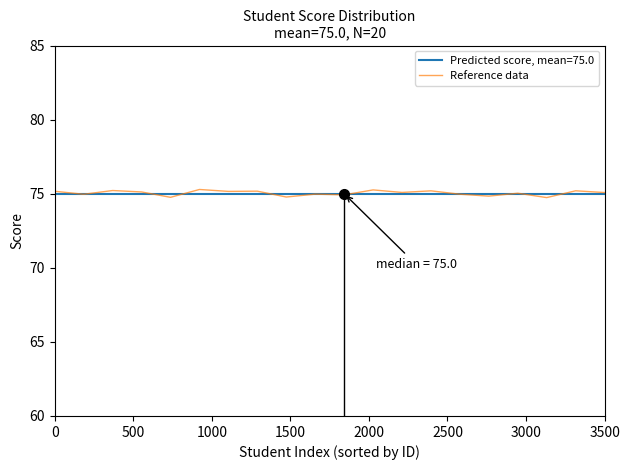

The value of Predicted score, mean=75.0 at 3500 is 38.7. True or false?

False